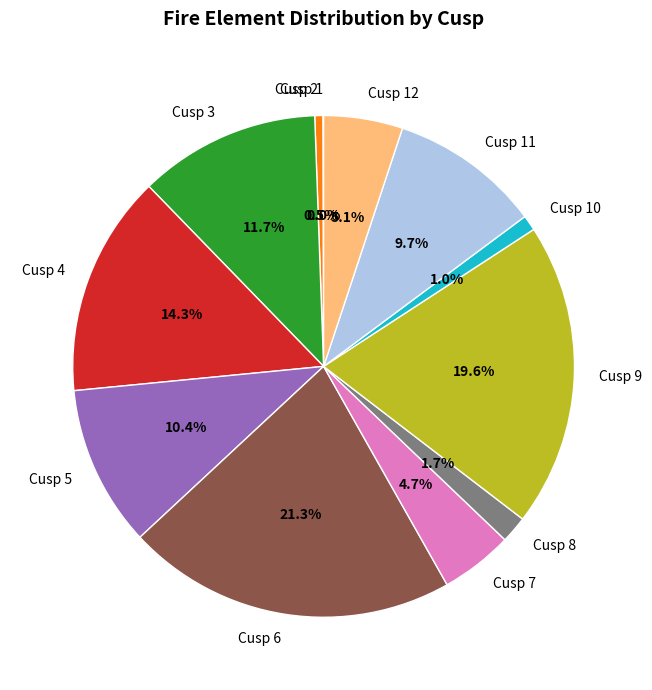

Which slice is the largest?

Cusp 6